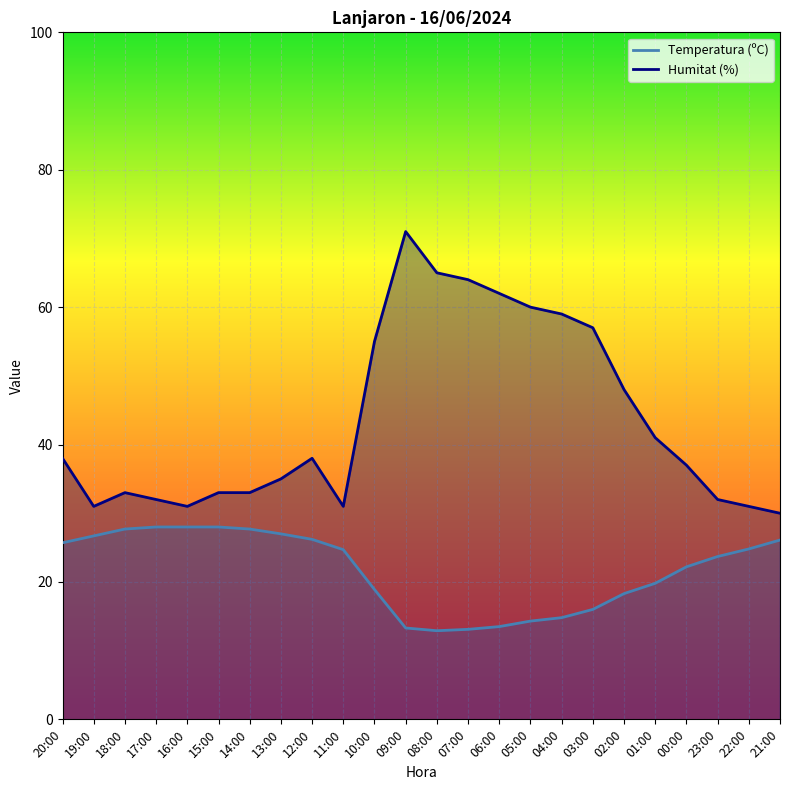

Rank the categories by Humitat (%) value from highest to lowest.

09:00, 08:00, 07:00, 06:00, 05:00, 04:00, 03:00, 10:00, 02:00, 01:00, 20:00, 12:00, 00:00, 13:00, 18:00, 15:00, 14:00, 17:00, 23:00, 19:00, 16:00, 11:00, 22:00, 21:00